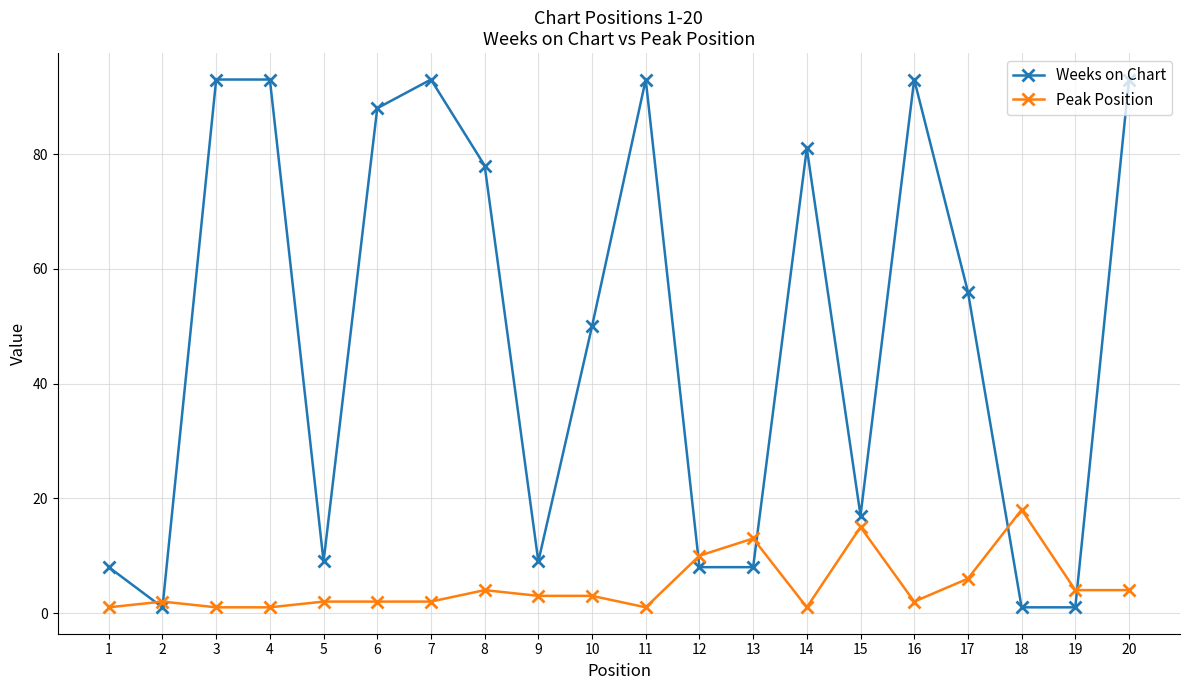

Between 5 and 10, which series saw the biggest shift?

Weeks on Chart